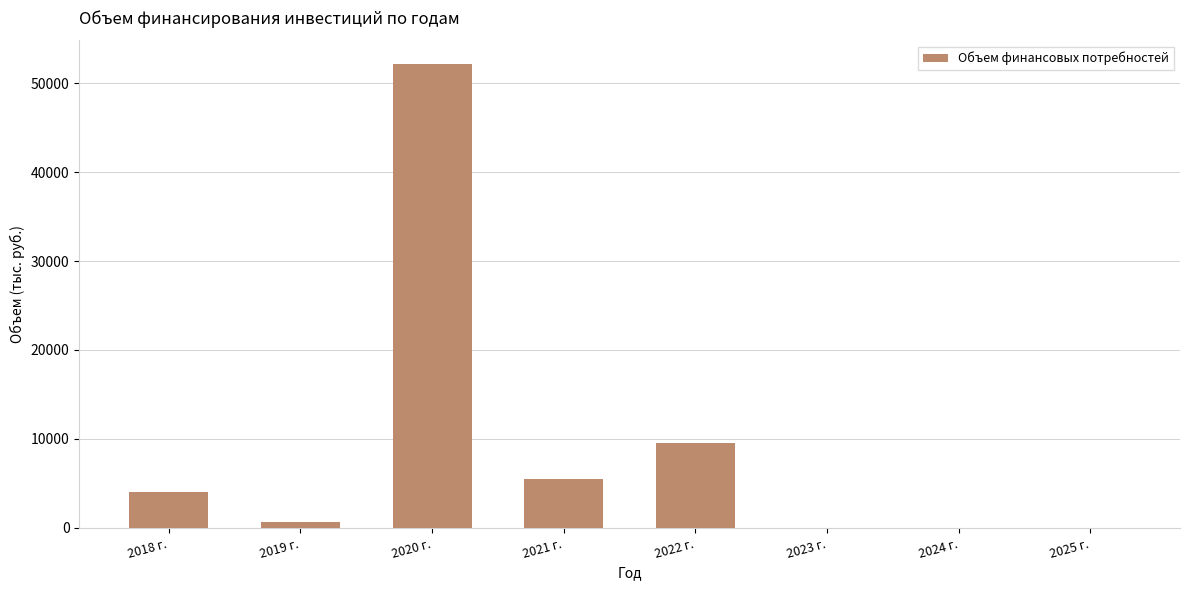

Does the chart contain stacked bars?

No